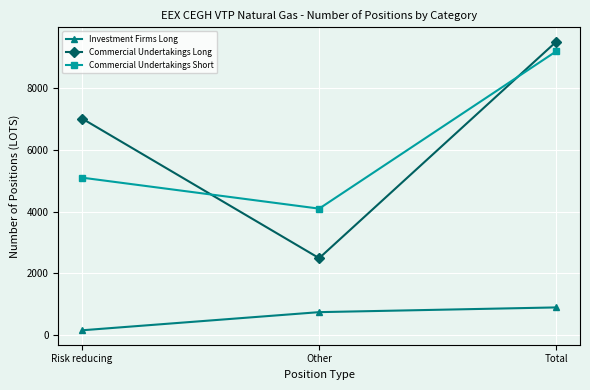

Is the value of Investment Firms Long at Total greater than the value of Commercial Undertakings Short at Other?

No